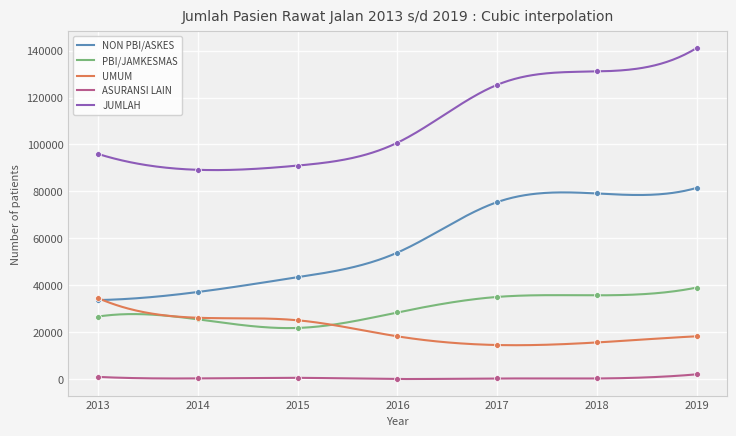

Is the value of UMUM at 2017 greater than the value of JUMLAH at 2017?

No